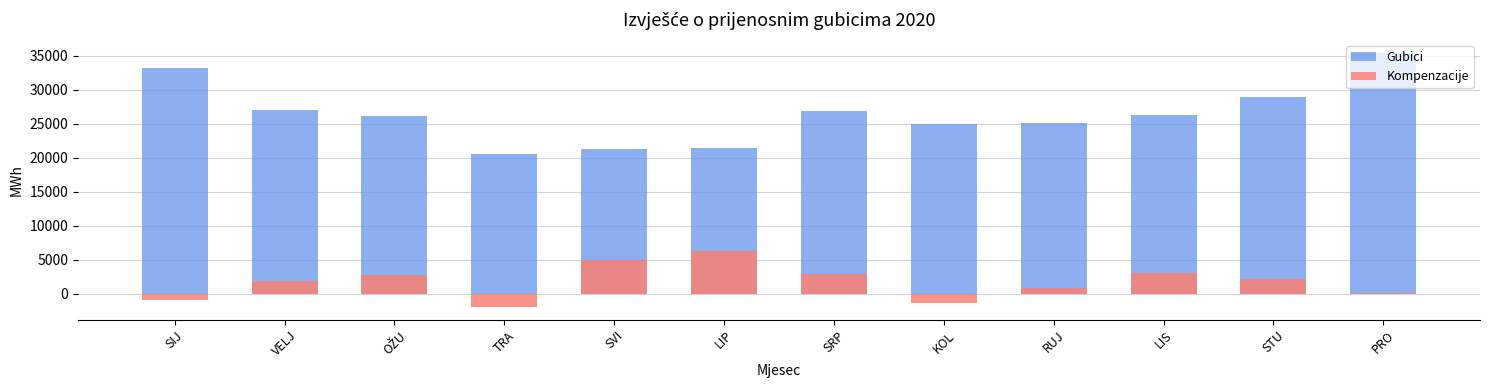

True or false: Gubici has a value of 26213.9 at LIS.

True